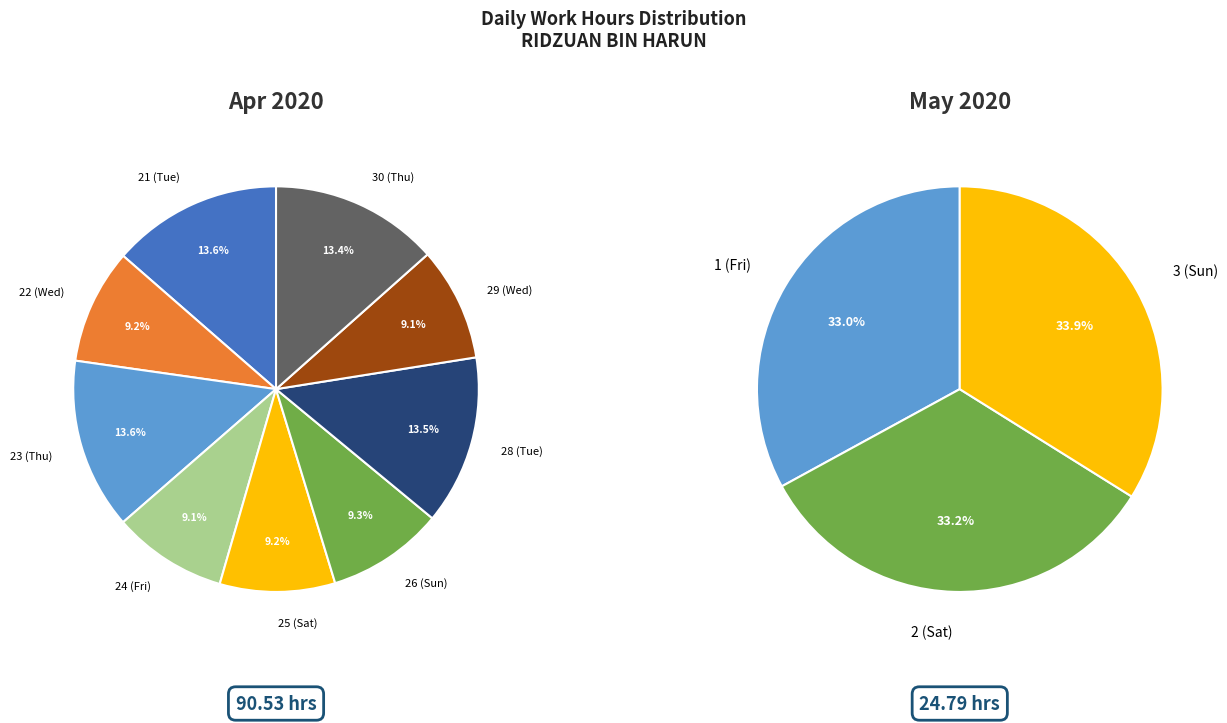

Approximately how many times larger is the value at 23 (Thu) compared to 26 (Sun)?

1.5